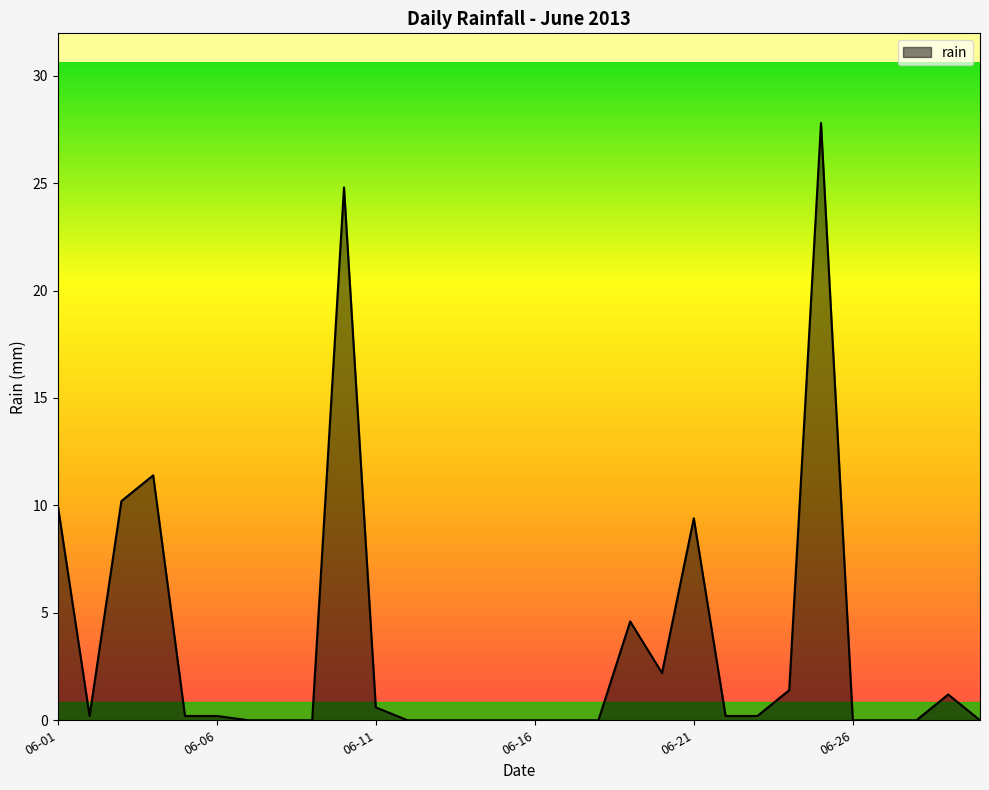

What is the maximum value shown in the chart?

27.8